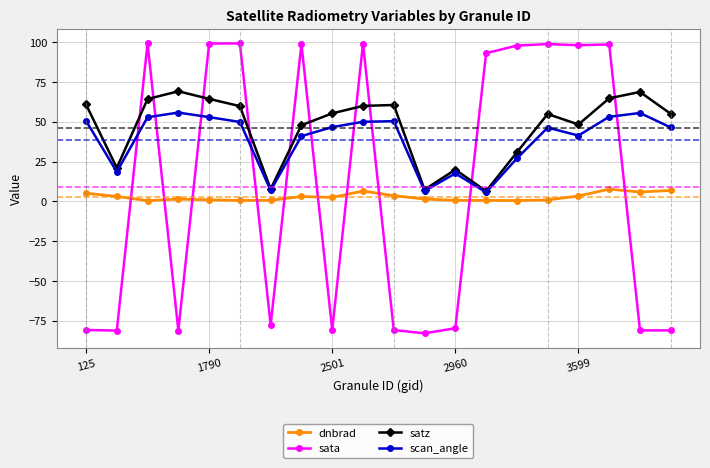

Rank the series by their maximum value, from lowest to highest.

dnbrad, scan_angle, satz, sata